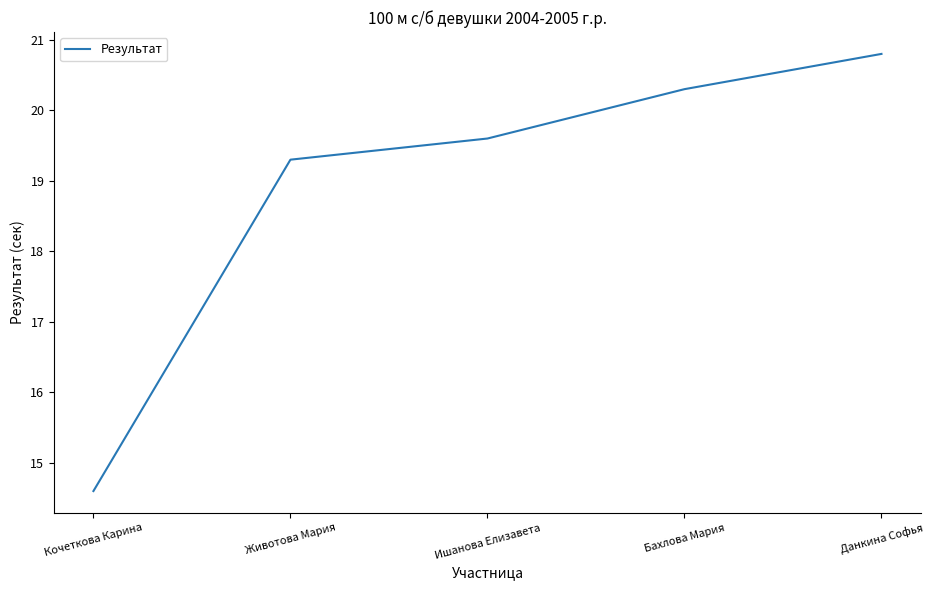

What is the change in value from Животова Мария to Ишанова Елизавета?

+0.3